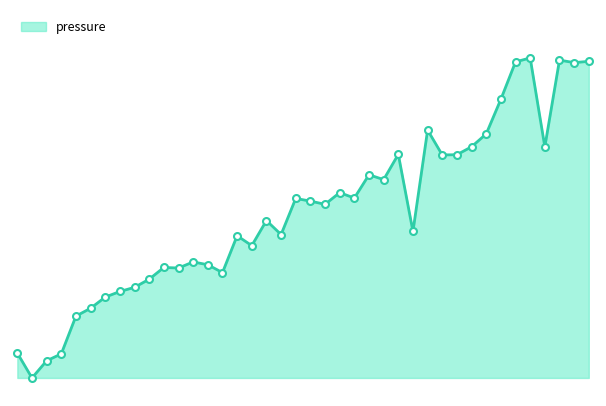

Does the chart have visible grid lines?

No